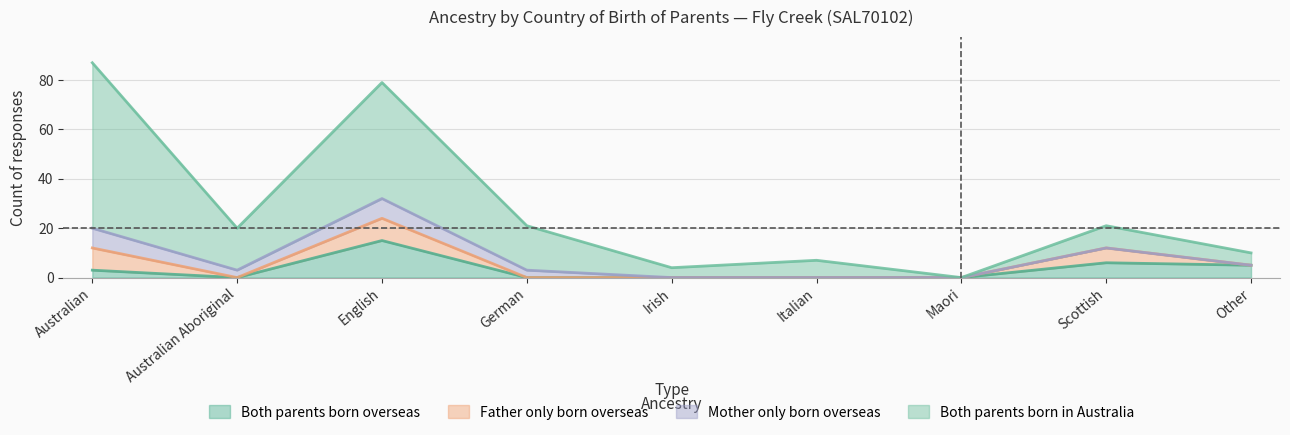

What value does the Both parents born overseas series have at Scottish, to the nearest 5?

5